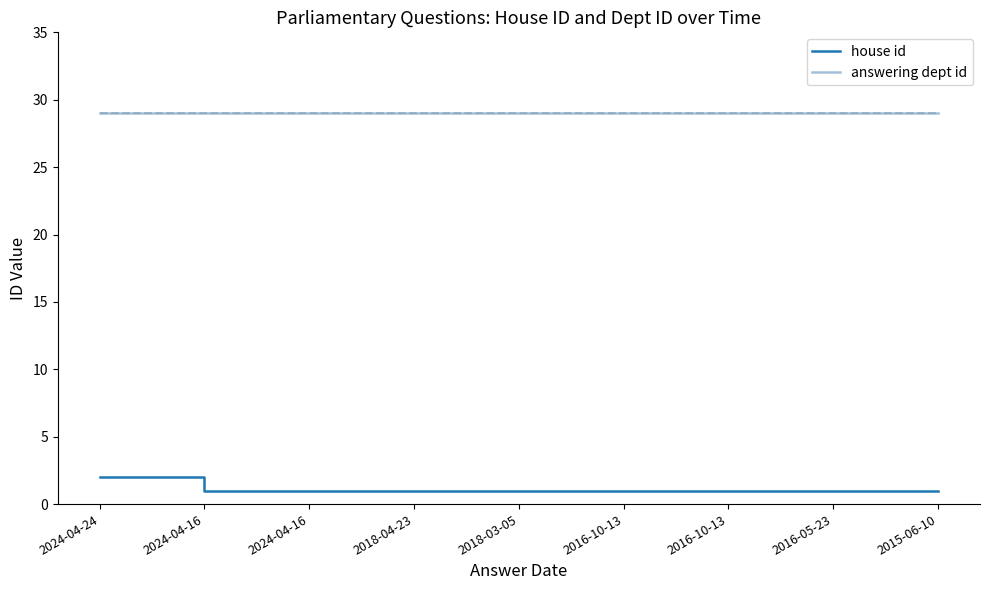

What is the total value across all series at 2016-10-13?

30